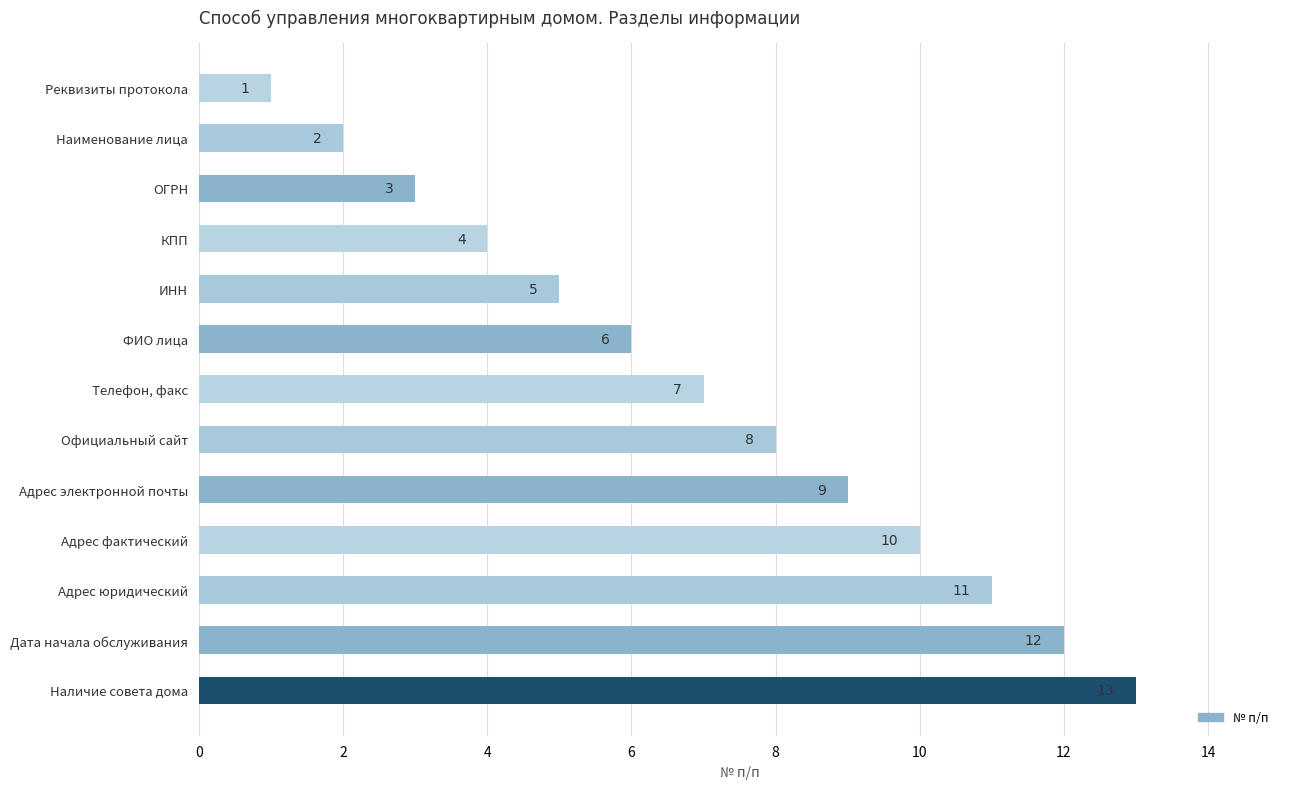

What is the sum of the values at ИНН and КПП?

9